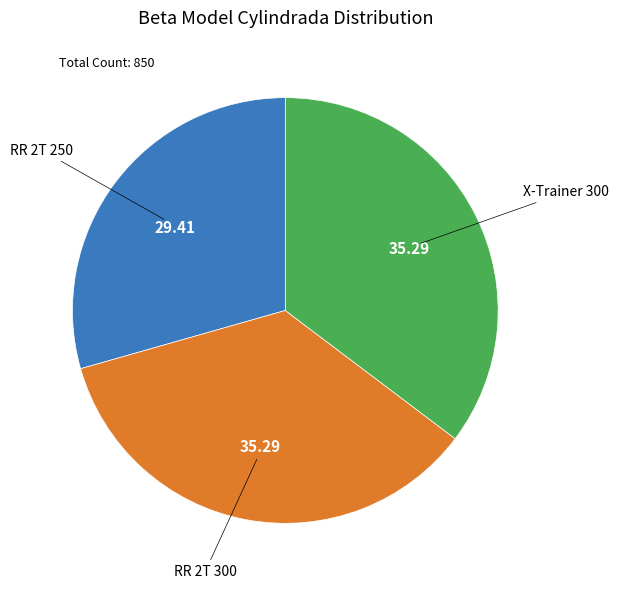

Is there any slice that represents more than half of the pie?

No